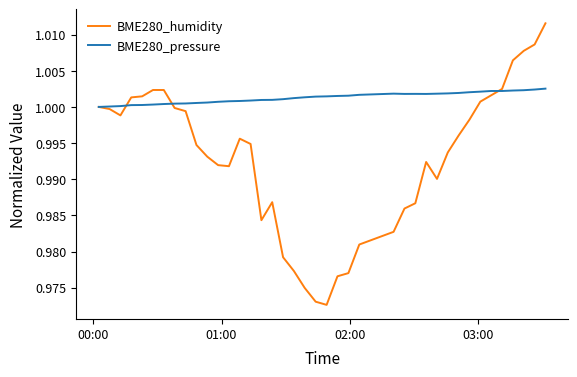

Which series has the largest total across all categories?

BME280_pressure